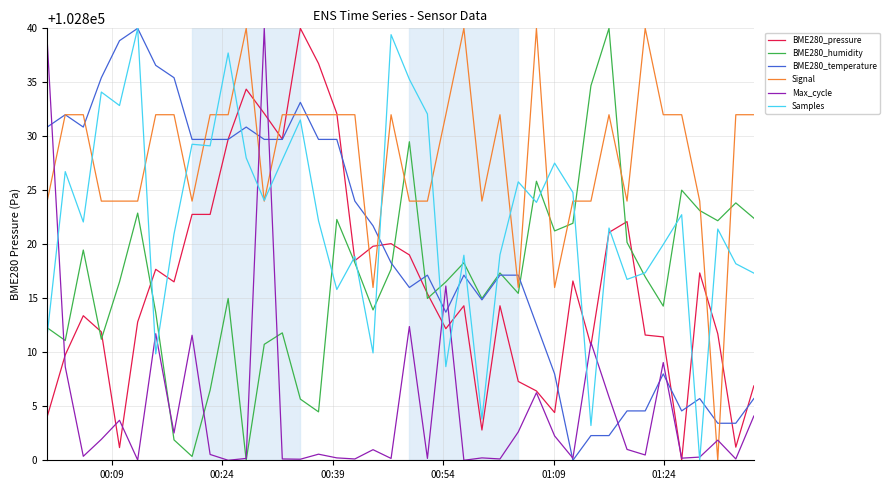

What is the minimum value shown in the chart?

102800.0